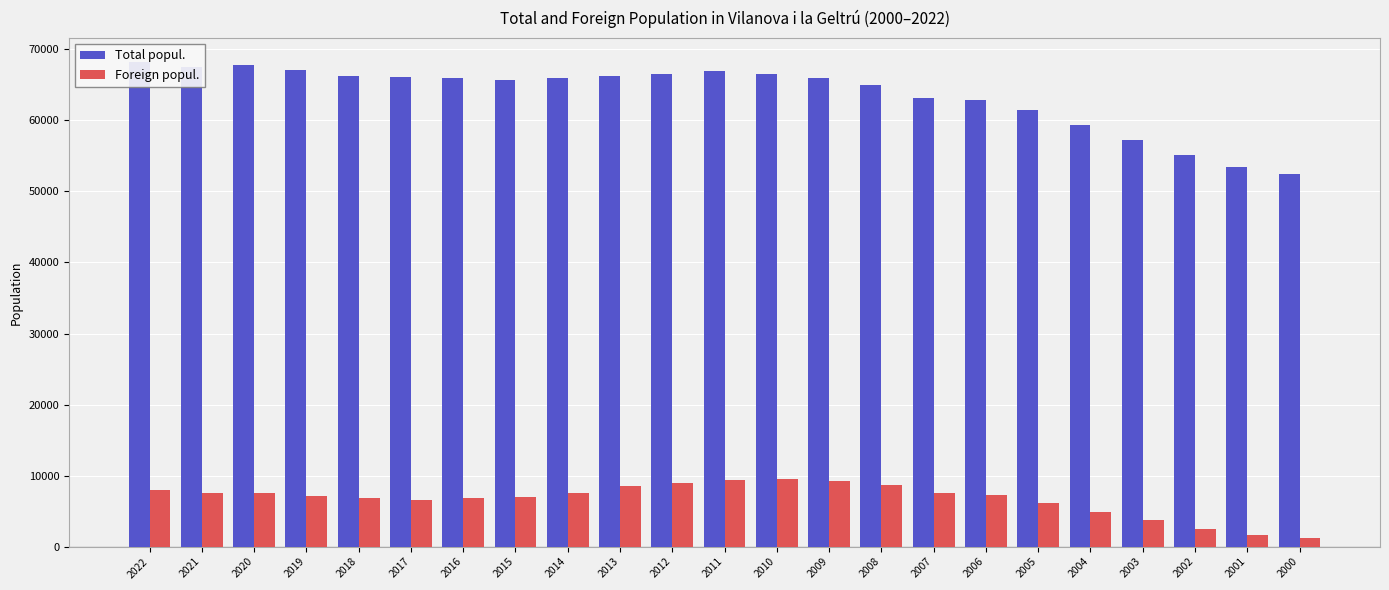

Reading left to right, list all the values displayed in this chart.

Total popul.: 68152	67458	67733	67086	66274	66077	65972	65684	65941	66275	66591	66905	66532	65890	64905	63196	62826	61427	59409	57300	55063	53421	52389
Foreign popul.: 8038	7539	7622	7114	6807	6628	6832	6961	7541	8497	9014	9437	9476	9283	8658	7497	7277	6157	4832	3734	2512	1577	1153